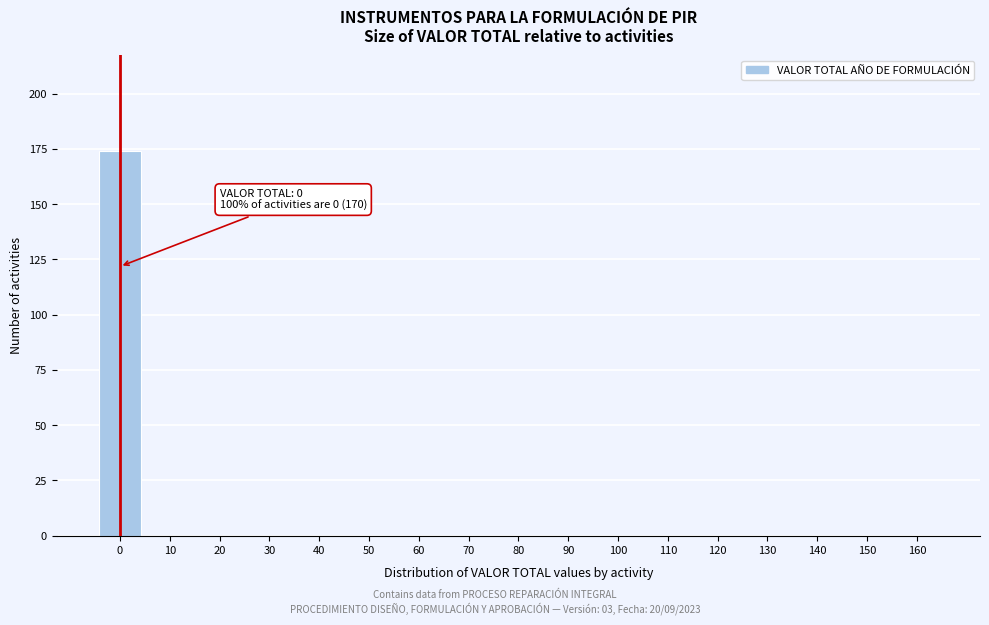

Reading left to right, what are all the values shown in this chart?

0=174	10=0	20=0	30=0	40=0	50=0	60=0	70=0	80=0	90=0	100=0	110=0	120=0	130=0	140=0	150=0	160=0